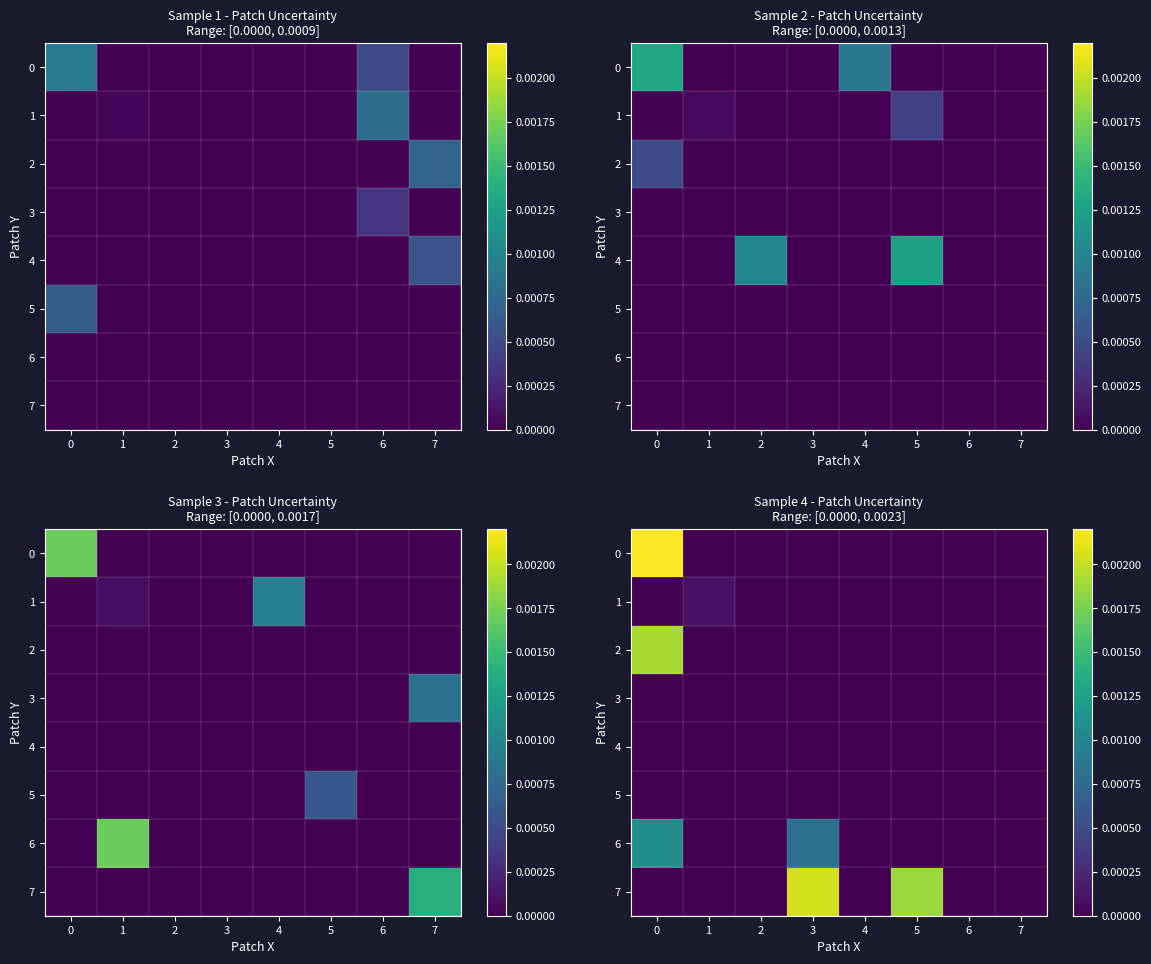

At 3, list the series in order from smallest to largest.

0, 1, 2, 3, 4, 5, 6, 7